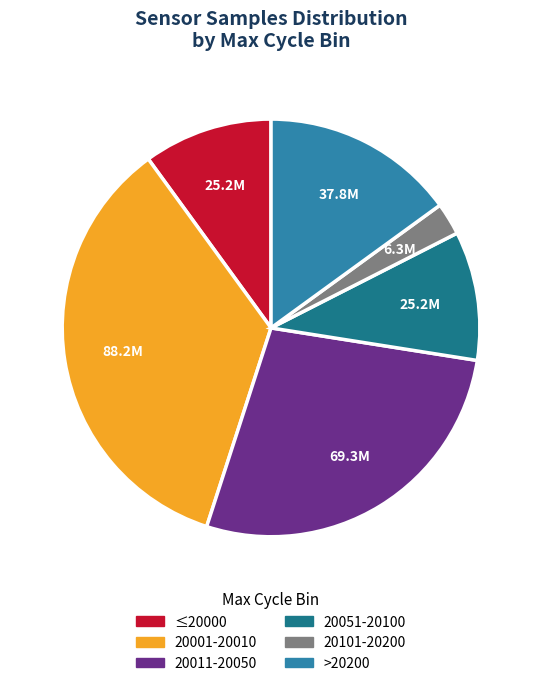

Is it true that 20101-20200 is 3% of the pie?

True